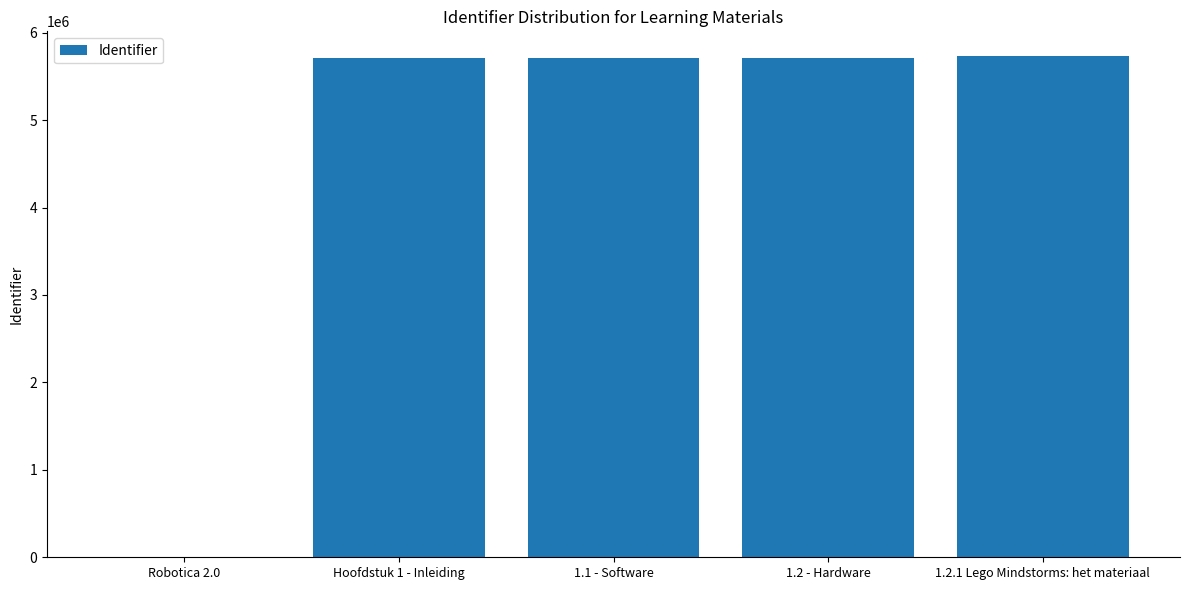

How many distinct data groups are displayed?

1